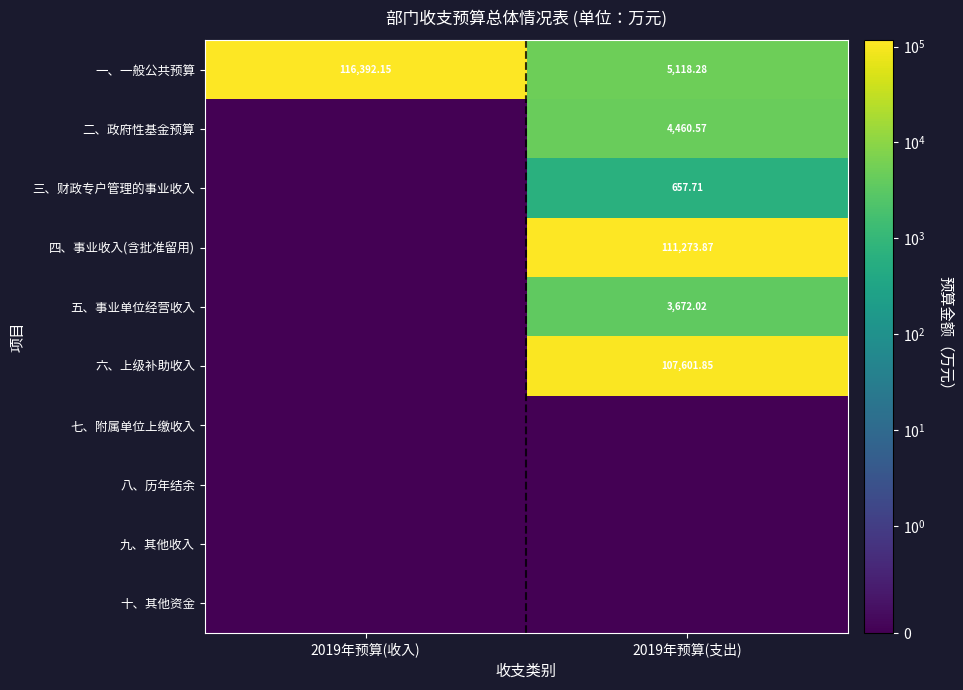

Where is 六、上级补助收入 nearest to the value 53800?

2019年预算(收入)